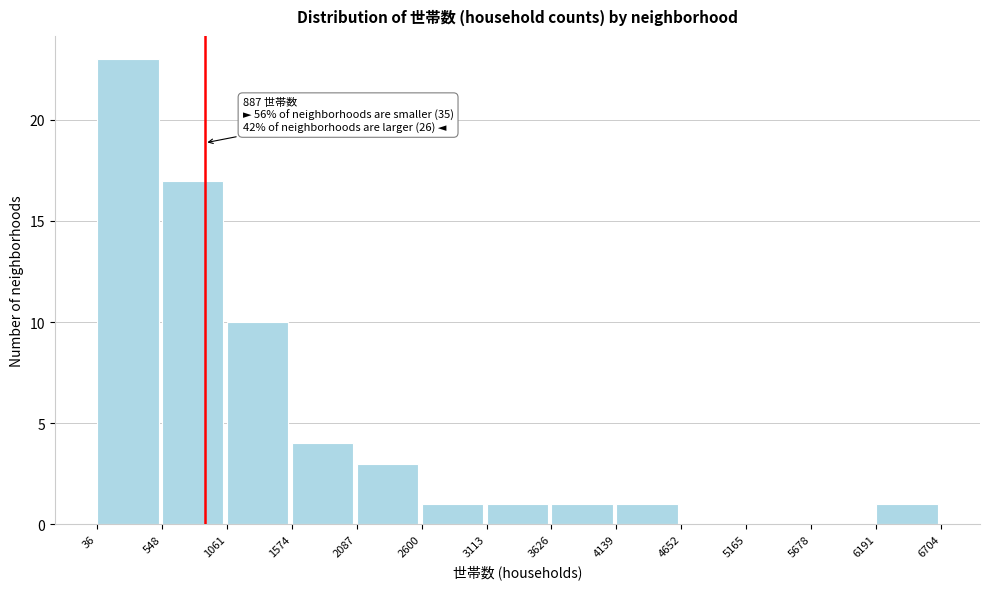

Over which range of the x-axis is the bar tallest?

36 to 548